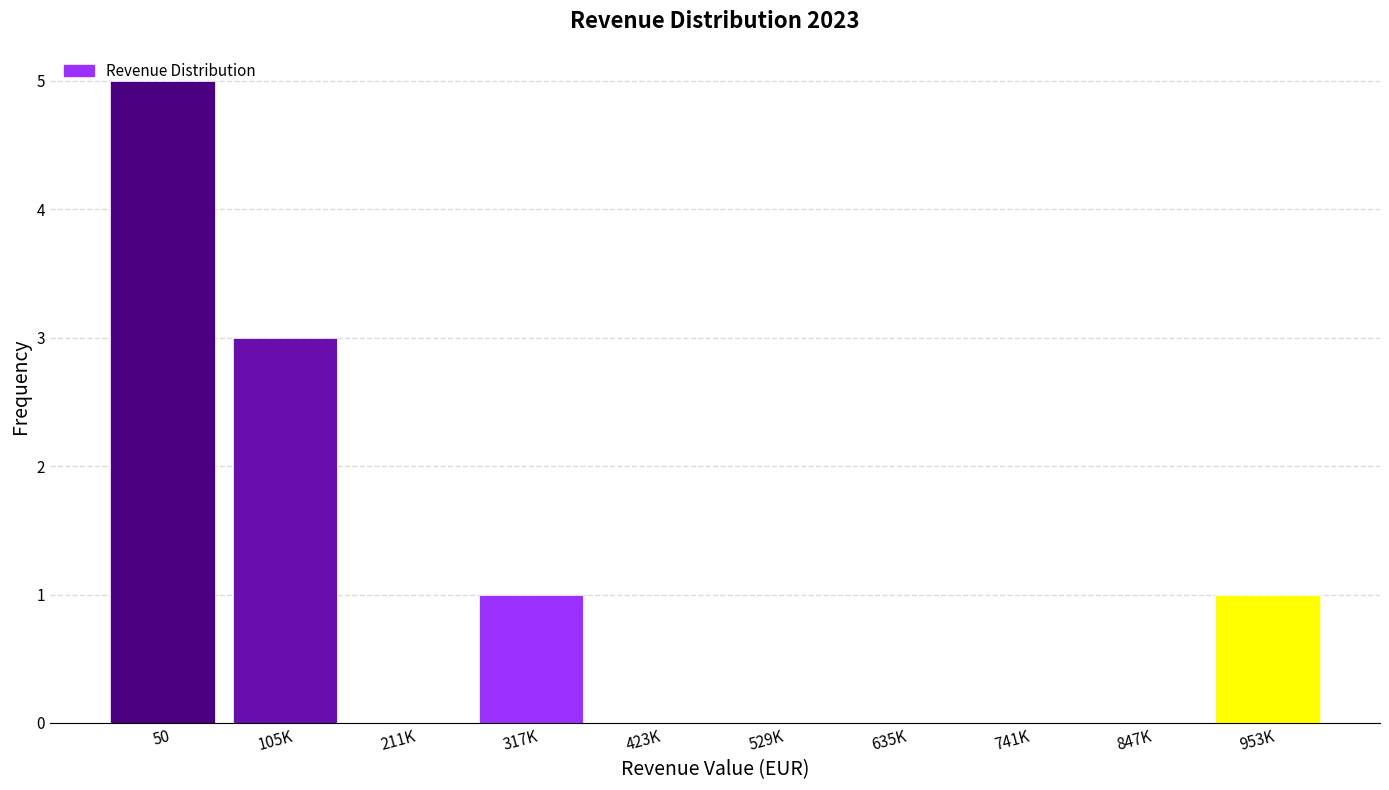

Which category has the highest value across all series?

50